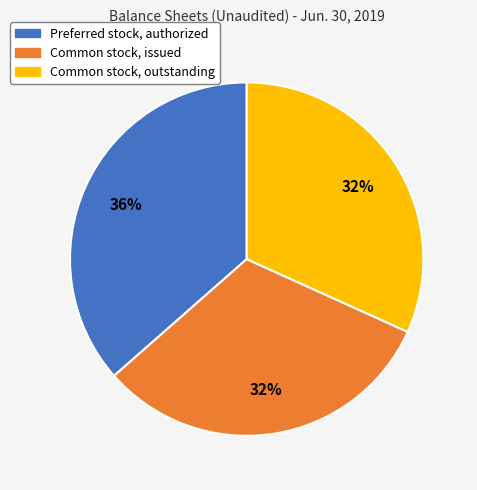

Do Common stock, issued and Preferred stock, authorized together represent more than half of the pie?

Yes